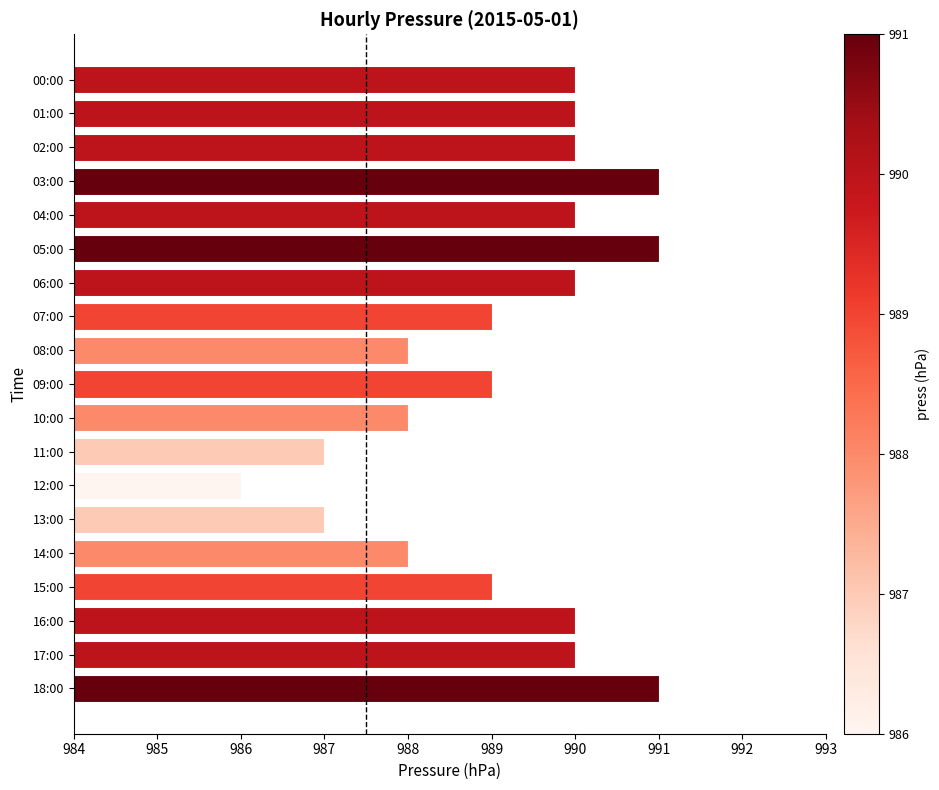

What is the smallest value displayed?

986